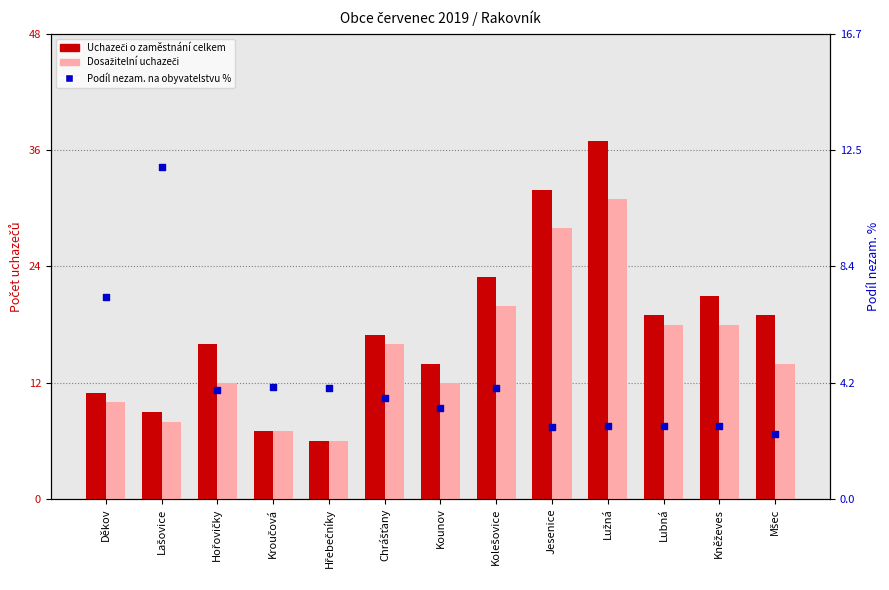

Which series has the largest total across all categories?

Uchazeči o zaměstnání celkem